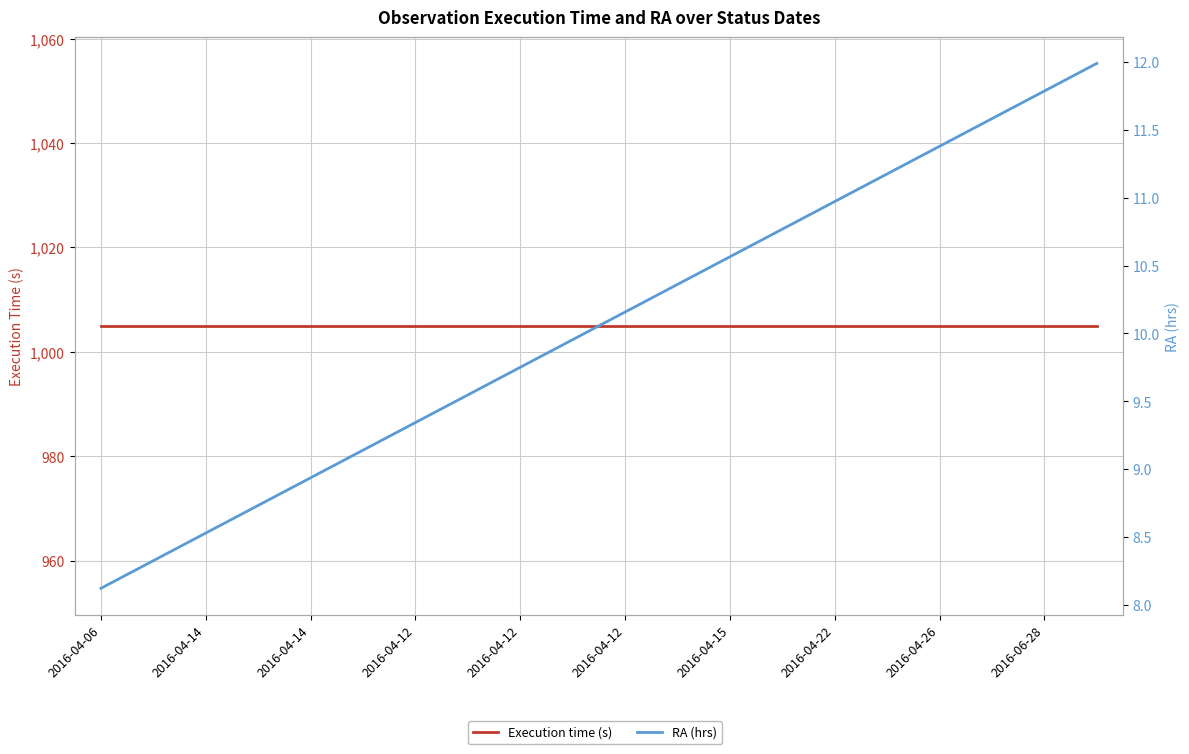

Reading left to right, extract all data points from this chart.

Execution time (s): 1005.0	1005.0	1005.0	1005.0	1005.0	1005.0	1005.0	1005.0	1005.0	1005.0	1005.0	1005.0	1005.0	1005.0	1005.0	1005.0	1005.0	1005.0	1005.0	1005.0
RA (hrs): 8.1	8.3	8.5	8.7	8.9	9.1	9.3	9.5	9.8	10.0	10.2	10.4	10.6	10.8	11.0	11.2	11.4	11.6	11.8	12.0